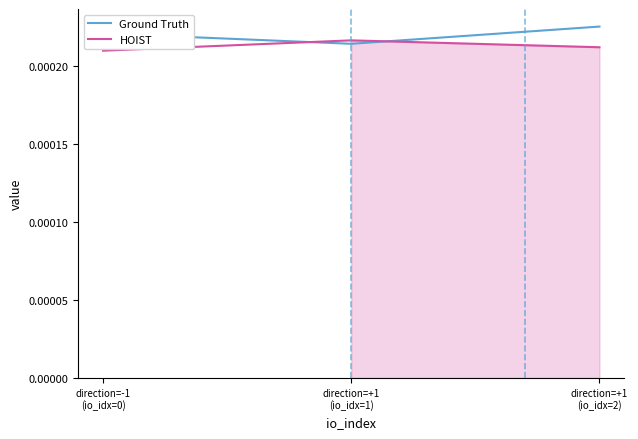

What is the label of the 3rd point from the right?

direction=-1
(io_idx=0)